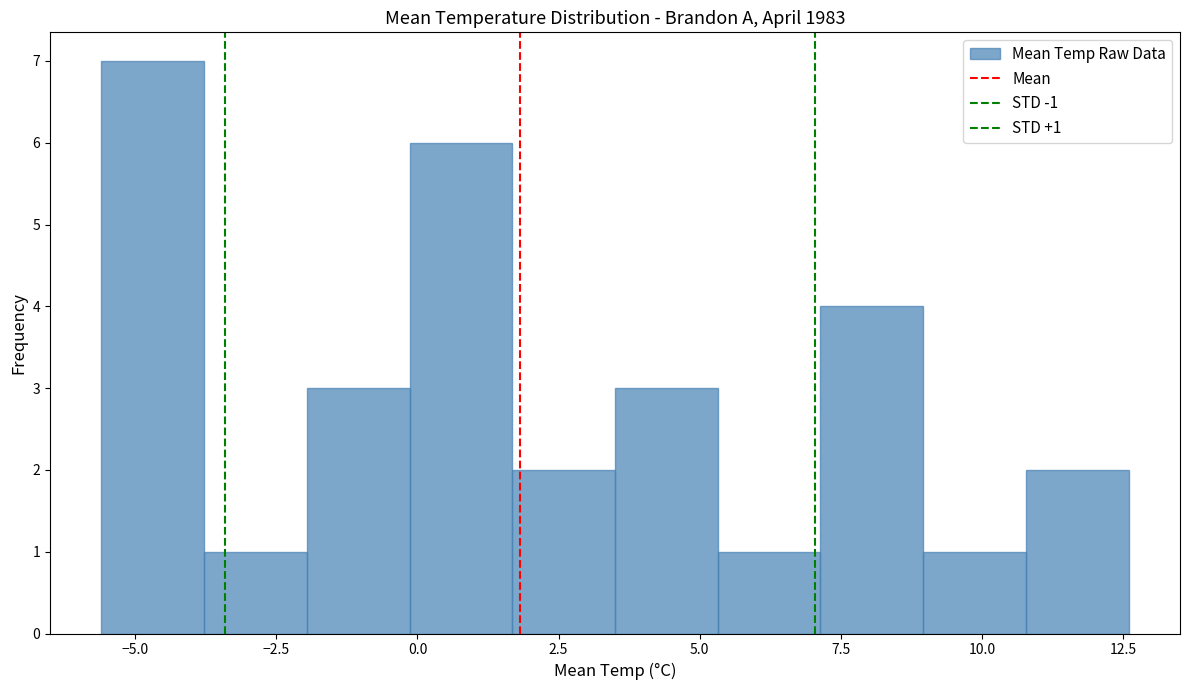

Around what value on the x-axis is the tallest bar? Give the approximate position of its centre, as read against the axis.

-4.5